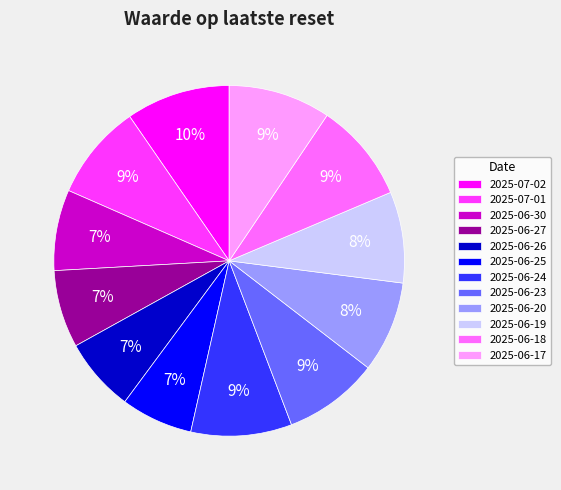

Does 2025-06-19 represent more than half of the total?

No